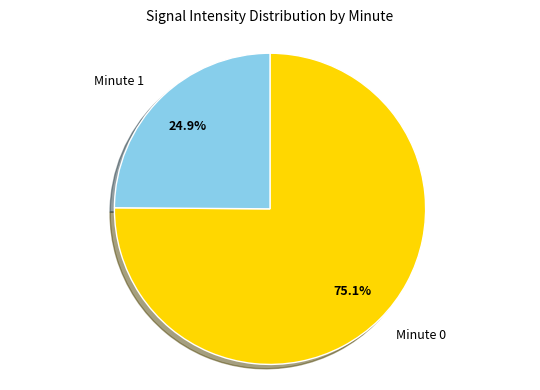

Which category has the smallest portion of the pie?

Minute 1